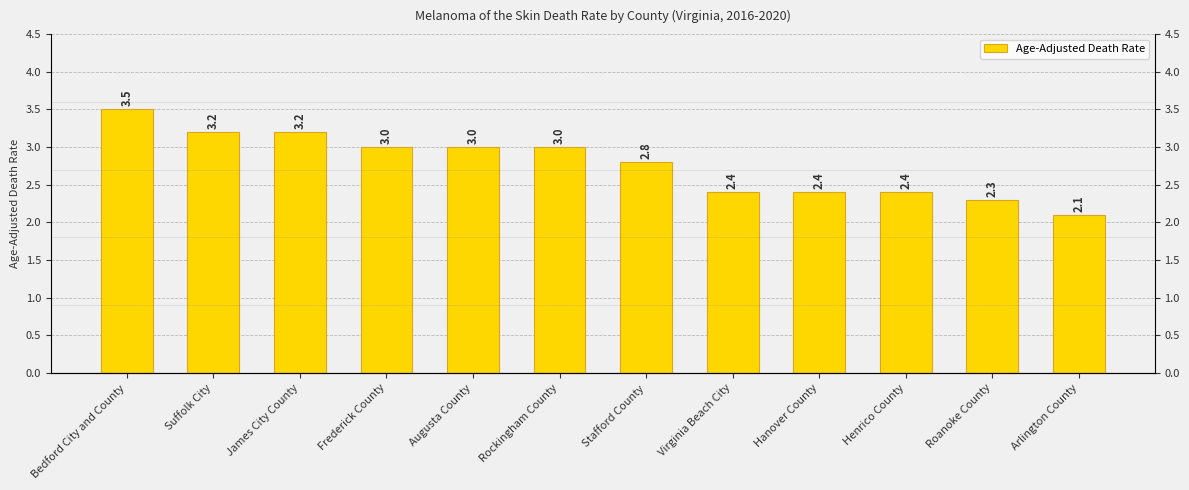

What is the change in value from Frederick County to Virginia Beach City?

-0.6